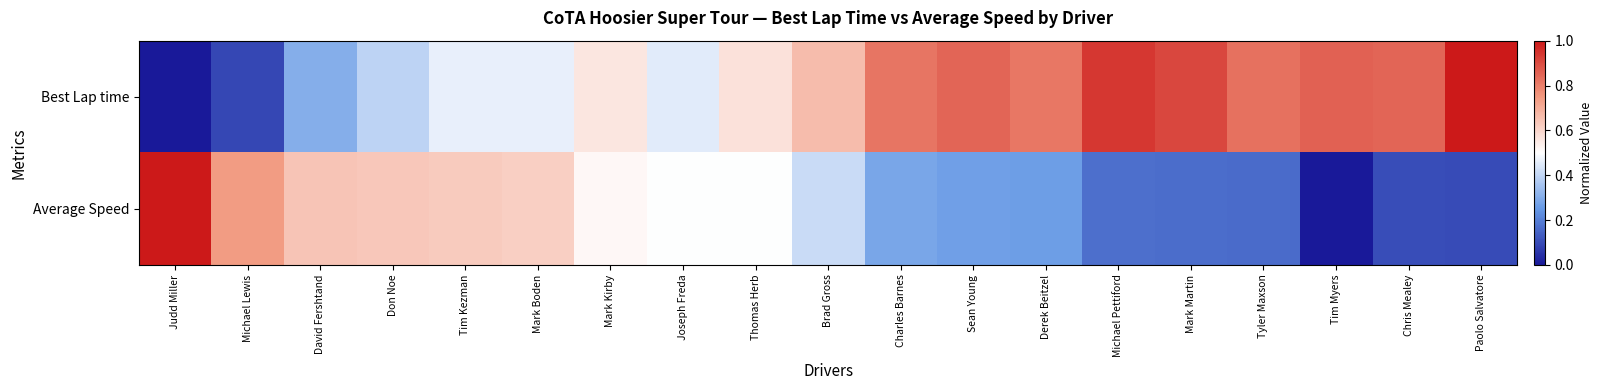

How many distinct data groups are displayed?

2